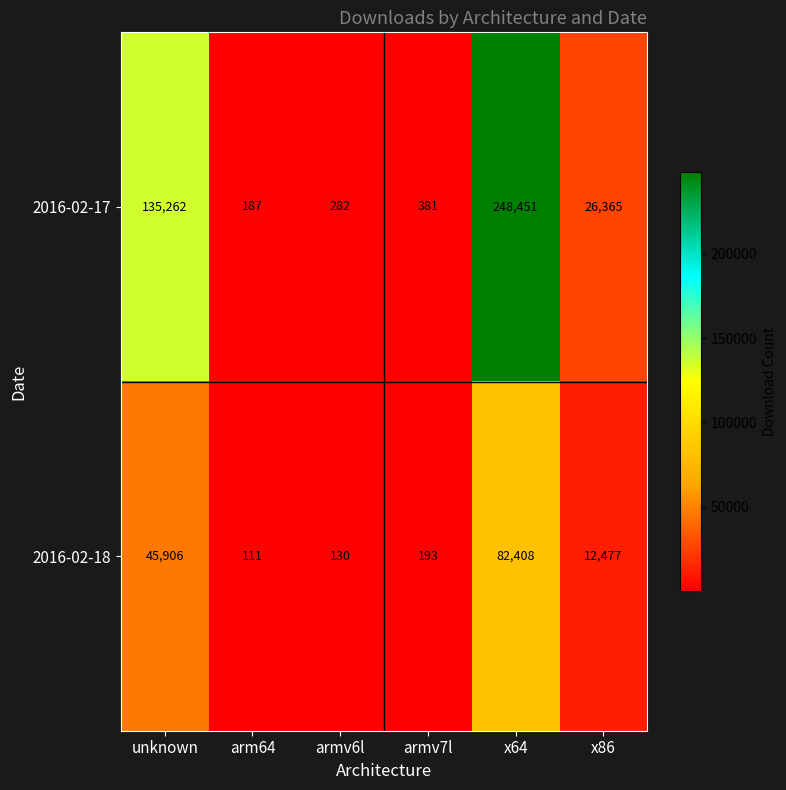

At how many categories does at least one series exceed 241040?

1